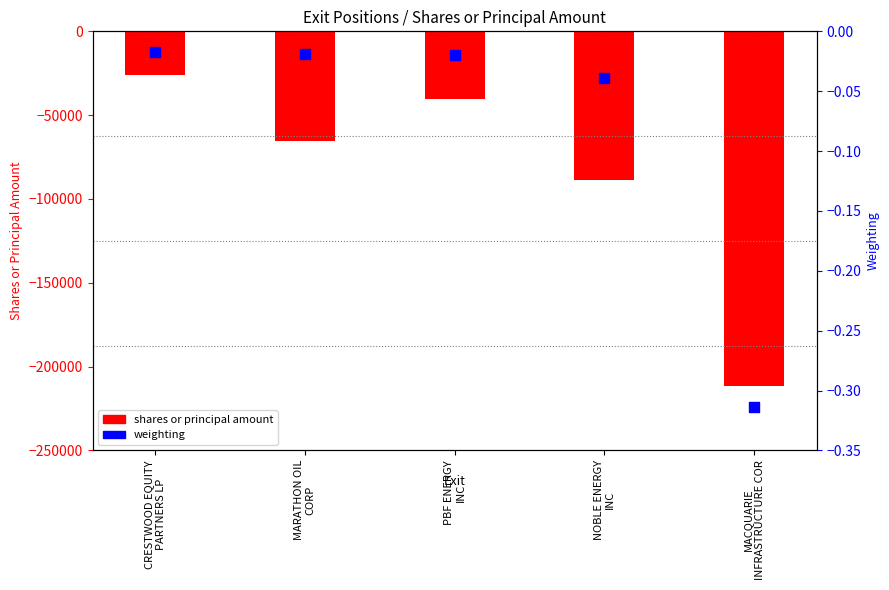

Which series contains the lowest Y value?

shares or principal amount